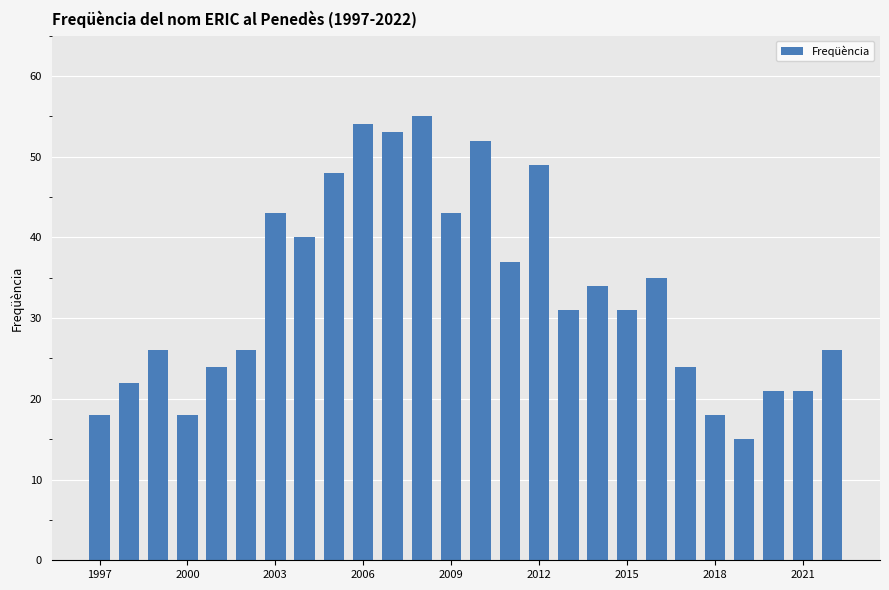

What is the value of the 23rd bar from the left?

15